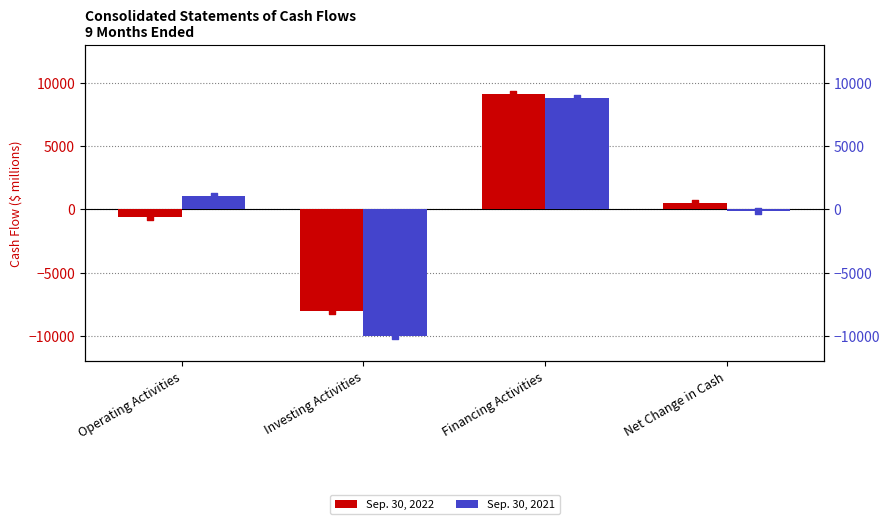

Which series reaches the maximum Y coordinate?

Sep. 30, 2022